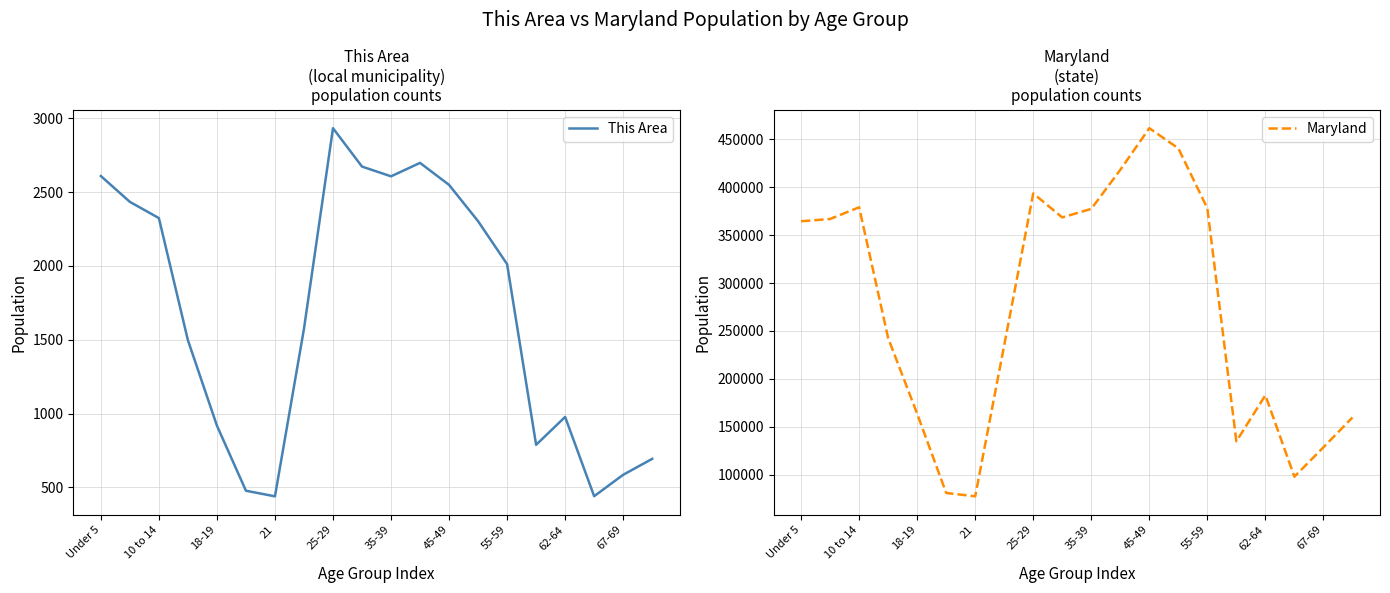

What is the sum of the Maryland values at 25-29 and 55-59?

771537